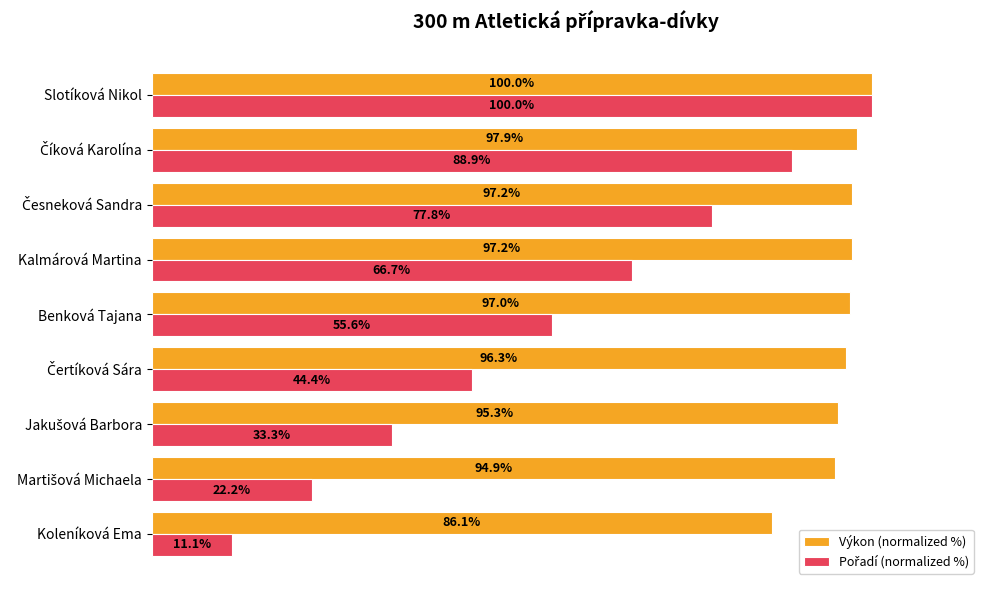

Which category has the highest value in the Výkon (normalized %) series?

Slotíková Nikol